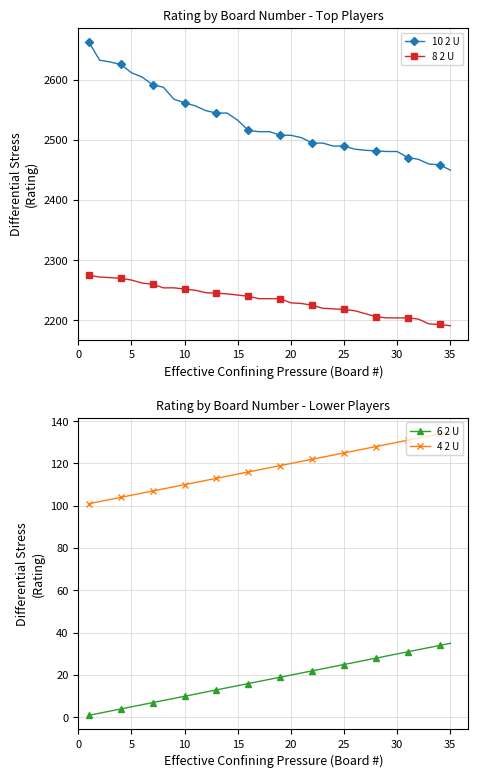

True or false: 10 2 U and 8 2 U cross at least once.

False